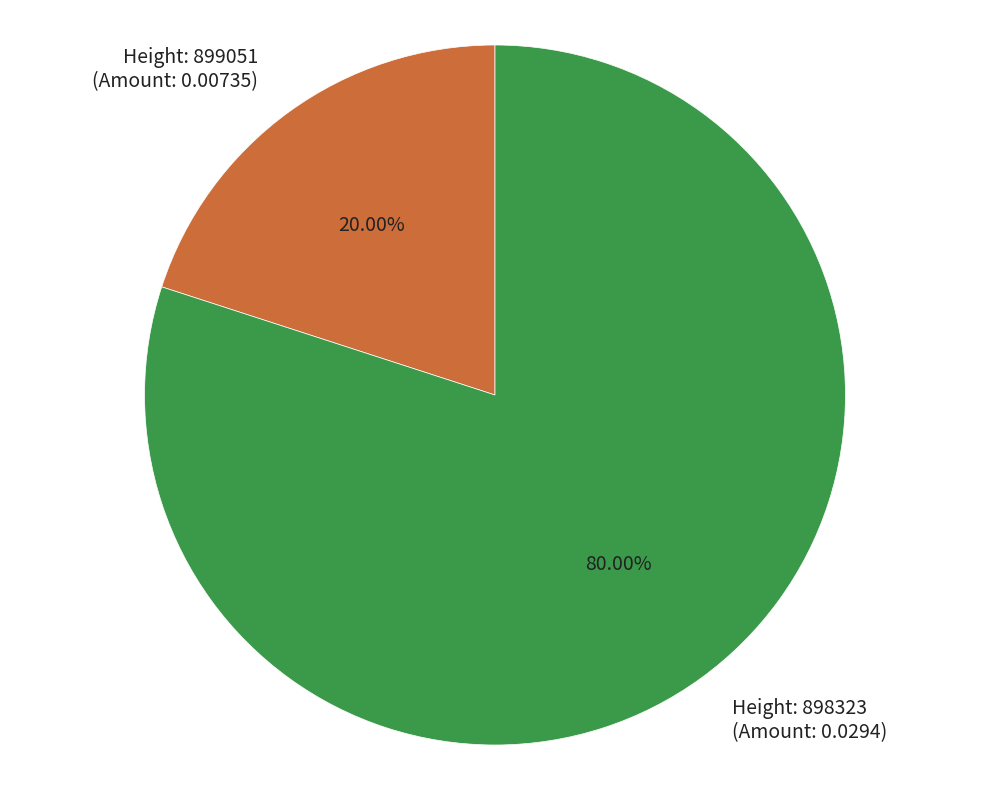

What is the largest slice in the pie chart?

Height: 898323 (Amount: 0.0294)